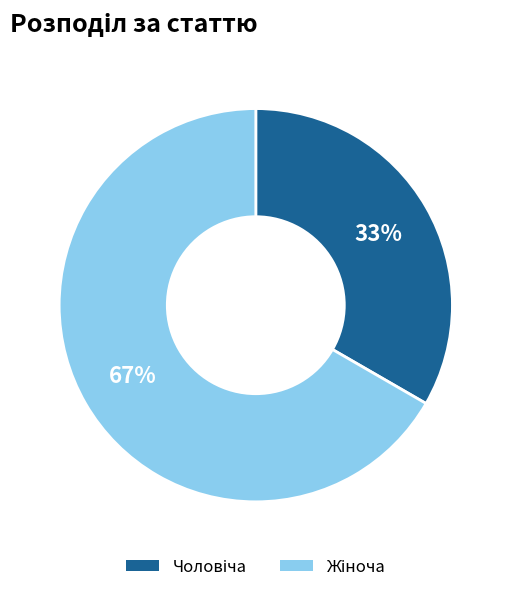

Is there a majority slice in this chart?

Yes